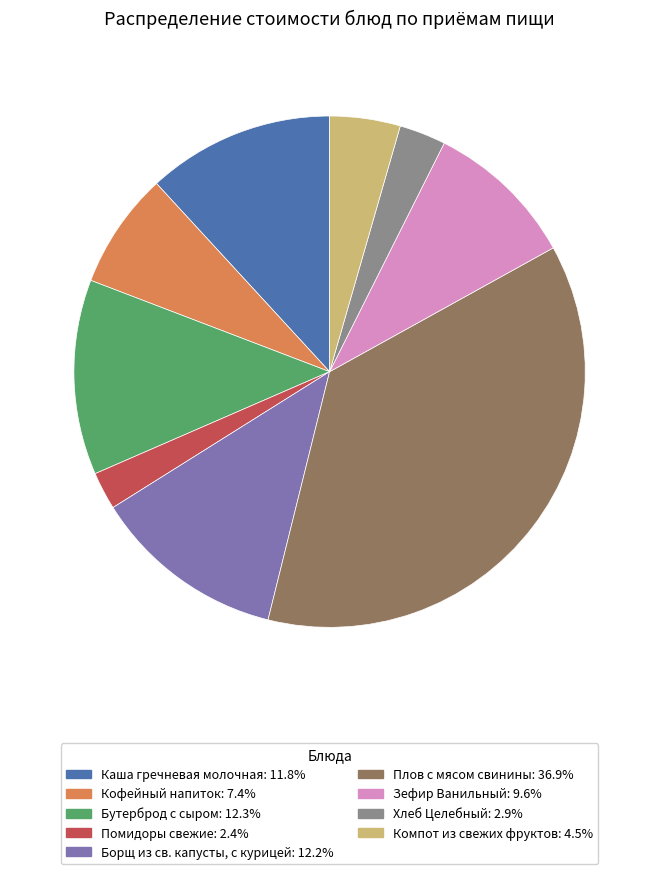

Which slice is the smallest?

Помидоры свежие